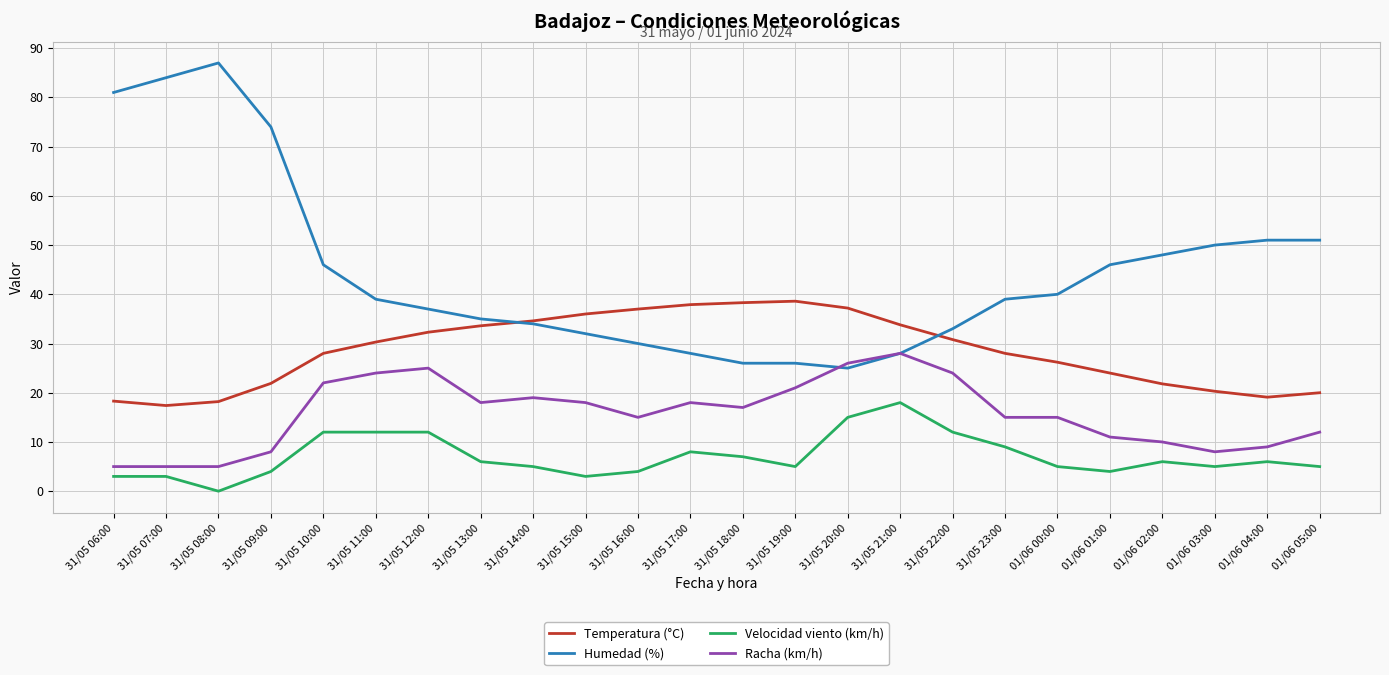

What is the maximum value for Racha (km/h)?

28.0